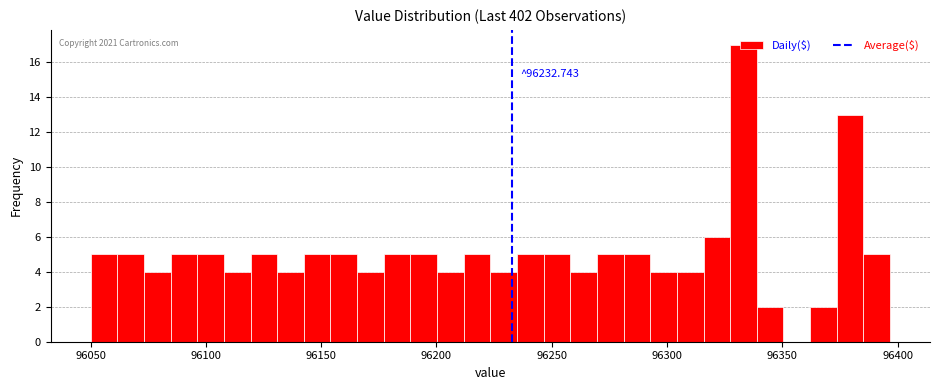

Around what value on the x-axis is the tallest bar? Give the approximate position of its centre, as read against the axis.

96335